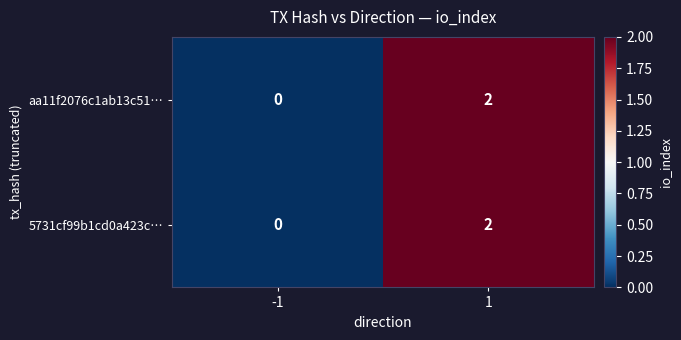

Is it true that aa11f2076c1ab13c51… equals 1 at -1?

False